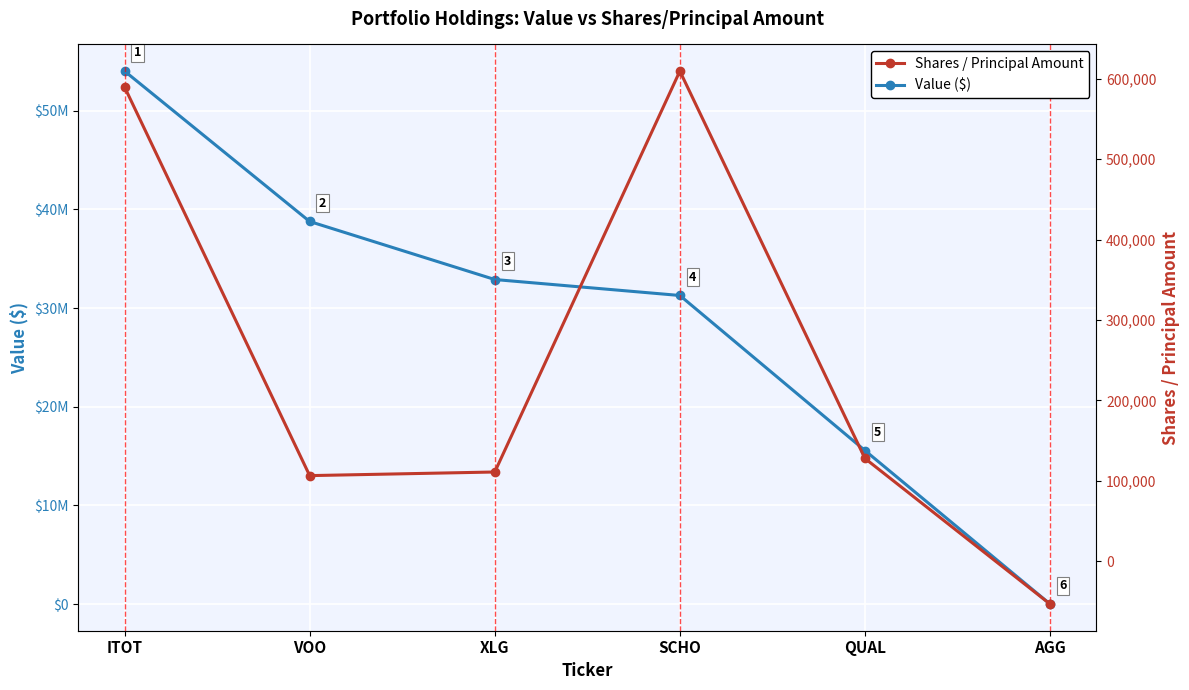

Reading right to left, what are all the values shown in this chart?

Value ($): 0	15561000	31273000	32891000	38772000	54014000
Shares / Principal: -53323	127784	609500	110928	106430	589675